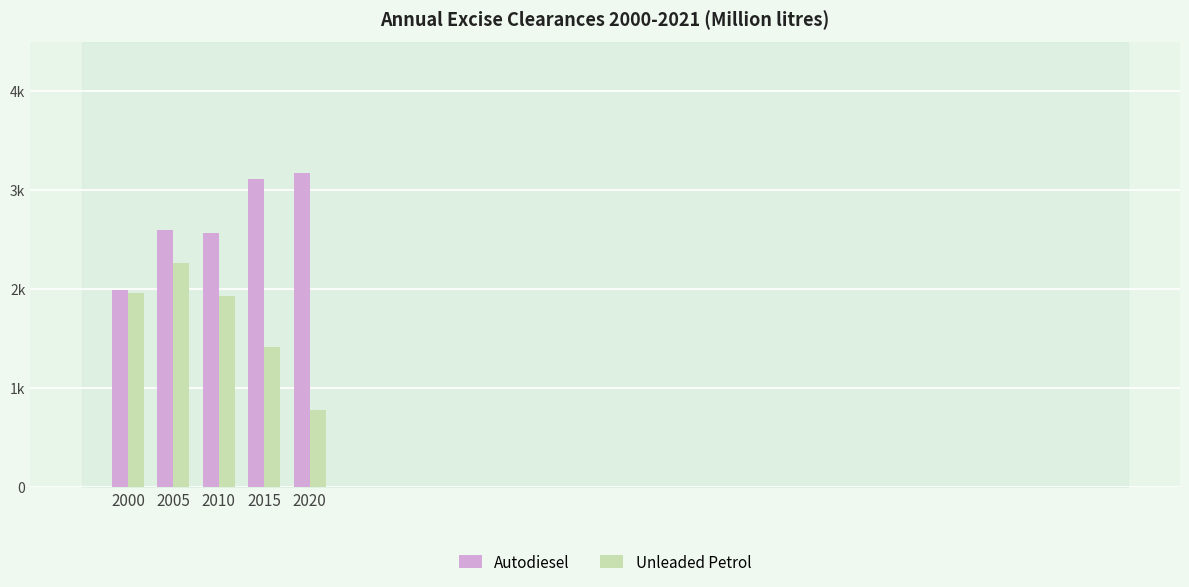

Is it true that Unleaded Petrol equals 784 at 2005?

False